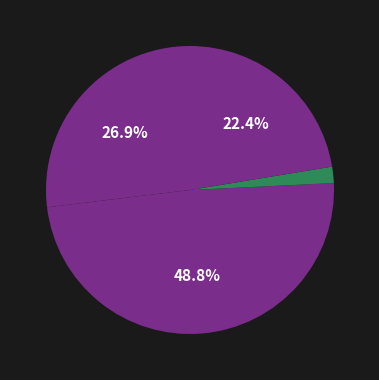

Count the number of slices in the pie.

4